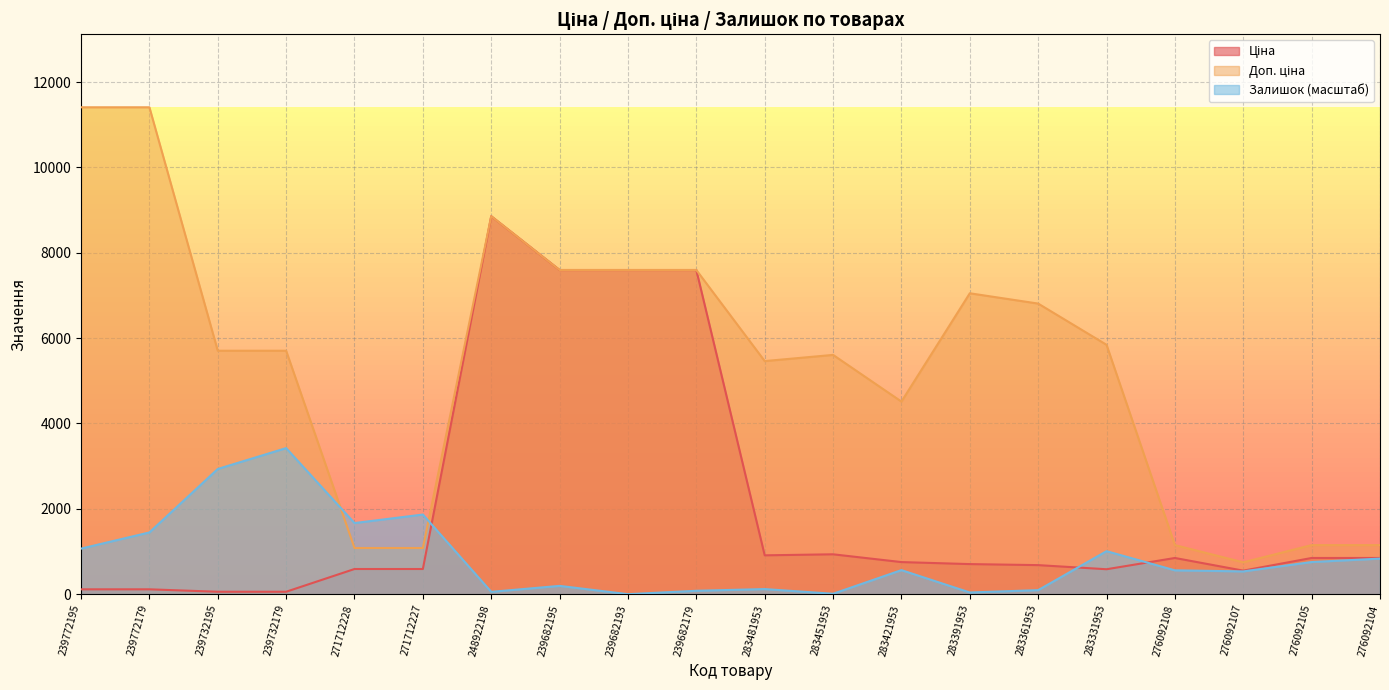

What value does the Доп. ціна series have at 239772195?

11410.0